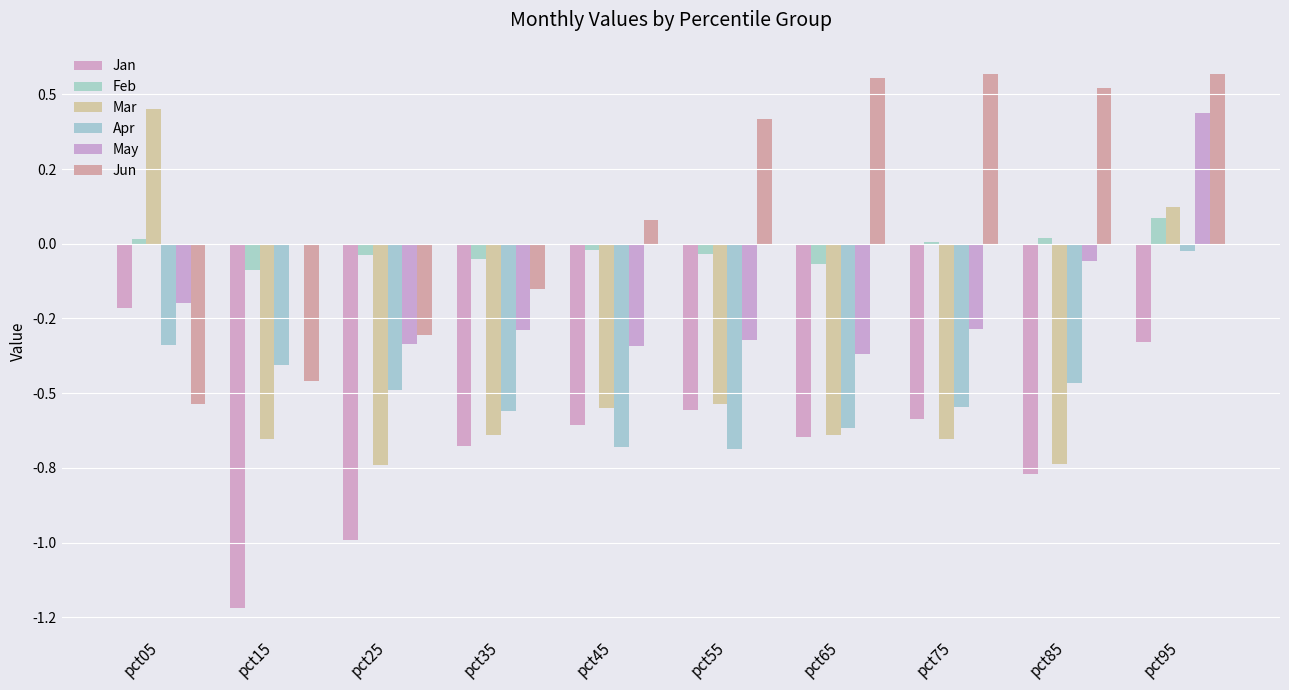

How many bars are there in each group?

6